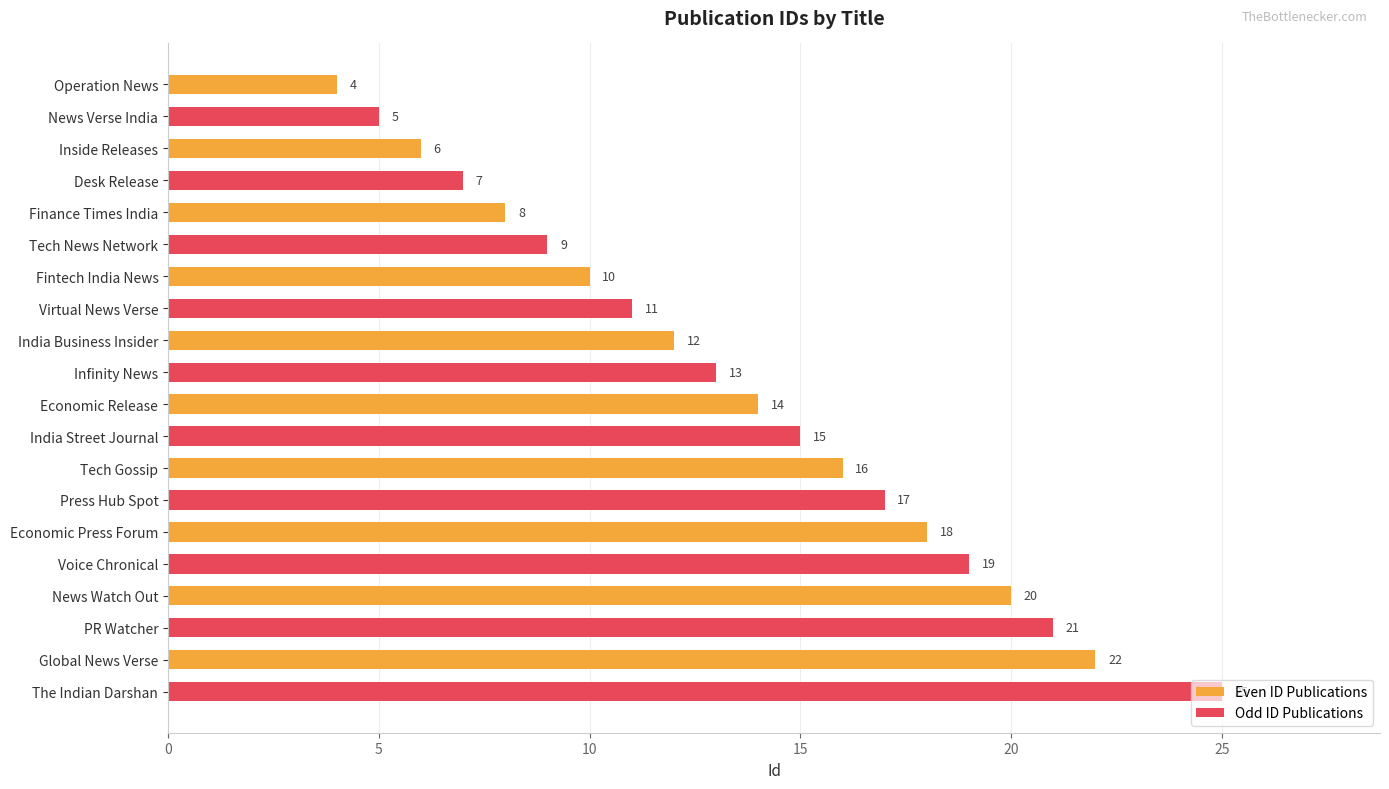

At how many categories does at least one series exceed 4?

10